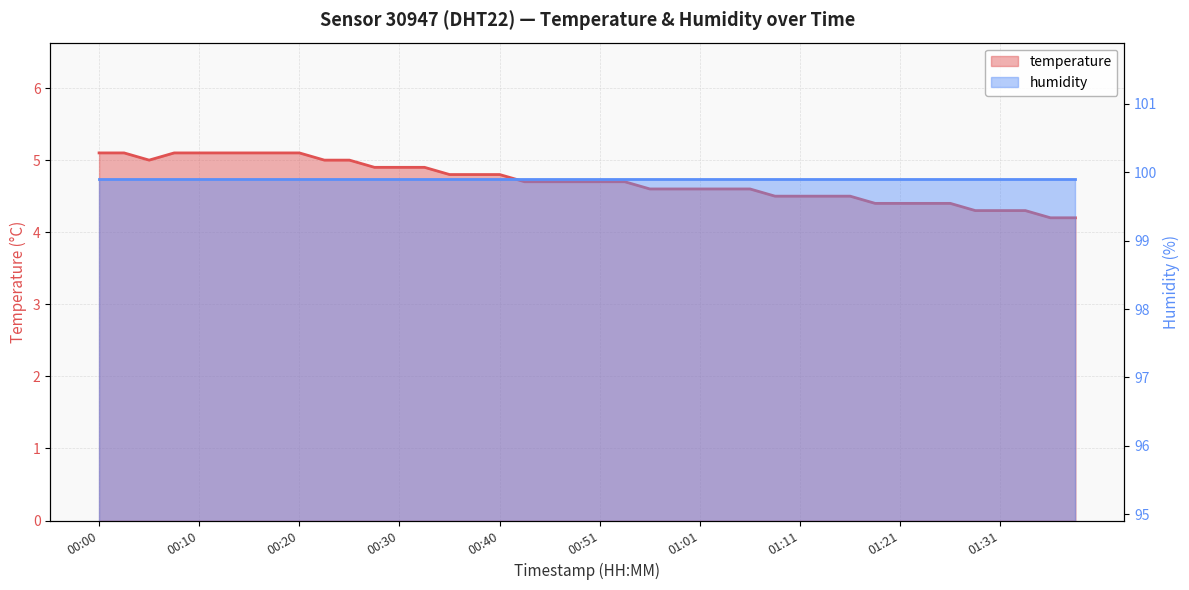

At which category does the chart reach its minimum across all series?

01:36